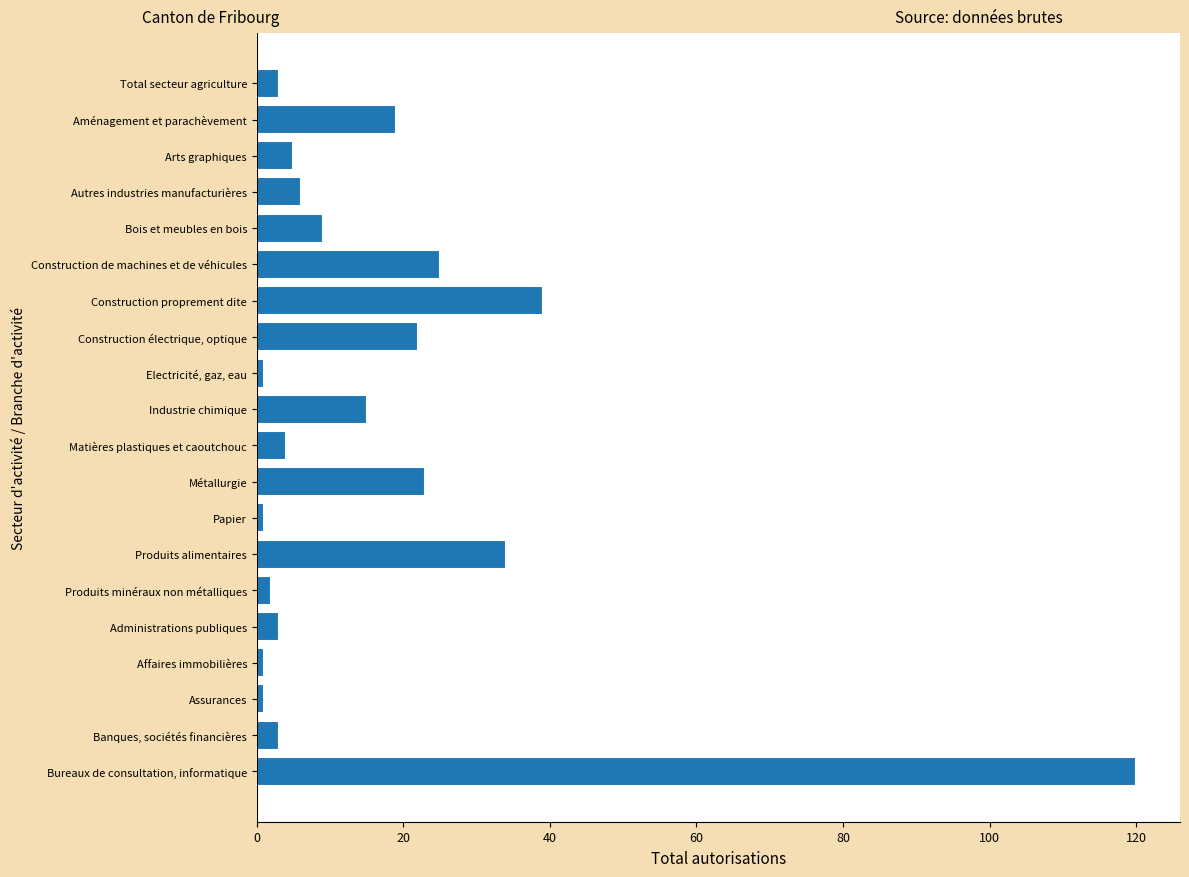

What is the maximum value shown in the chart?

120